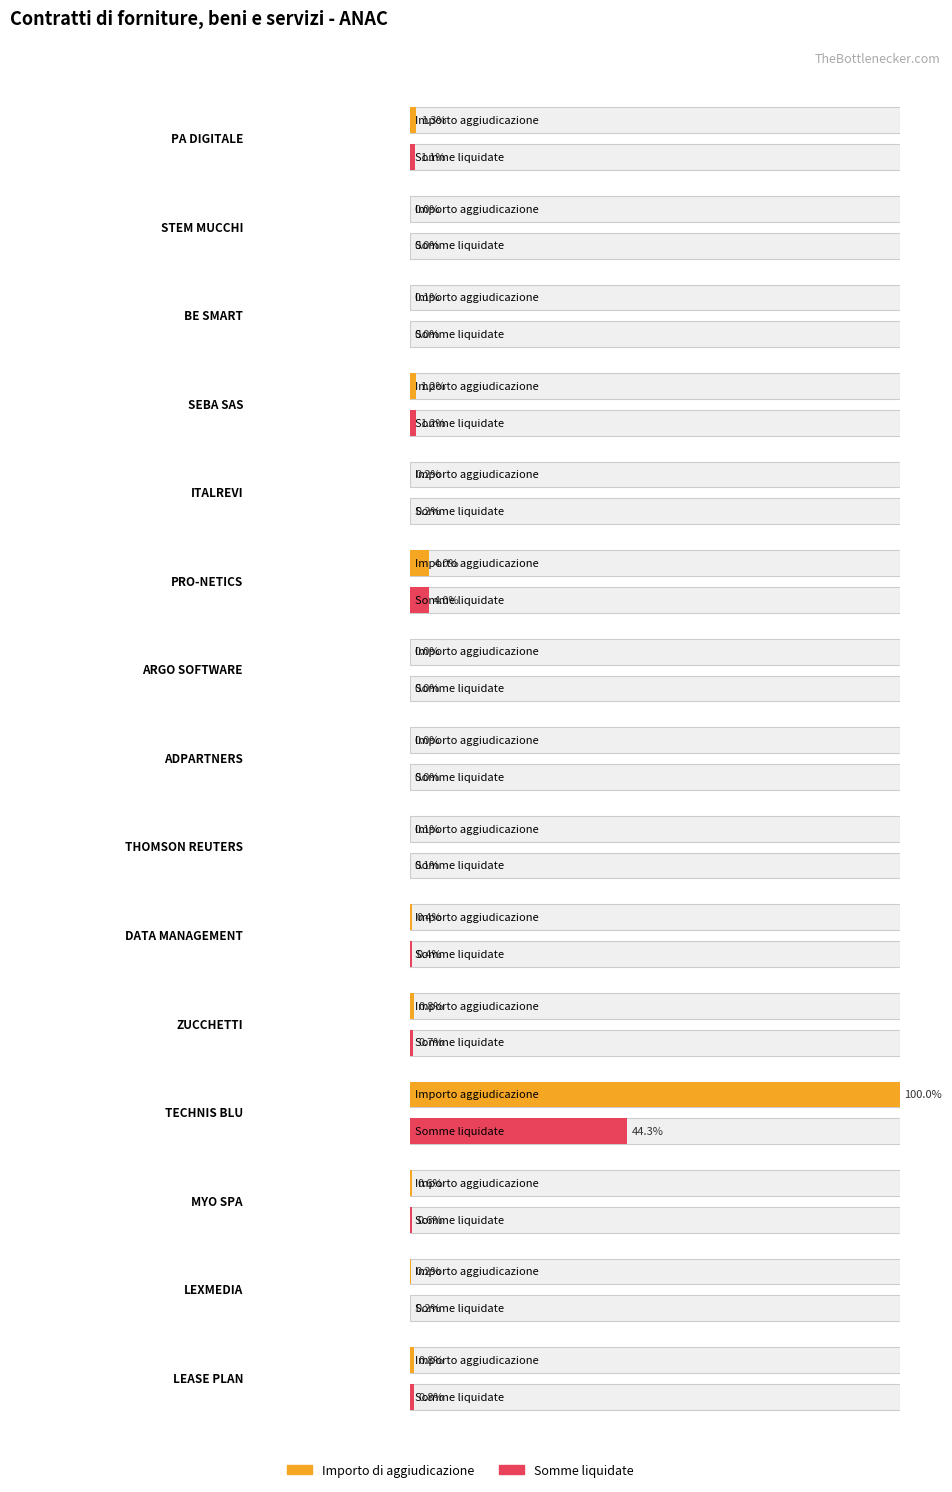

List the series in order of their peak value, highest first.

Importo di aggiudicazione, Somme liquidate